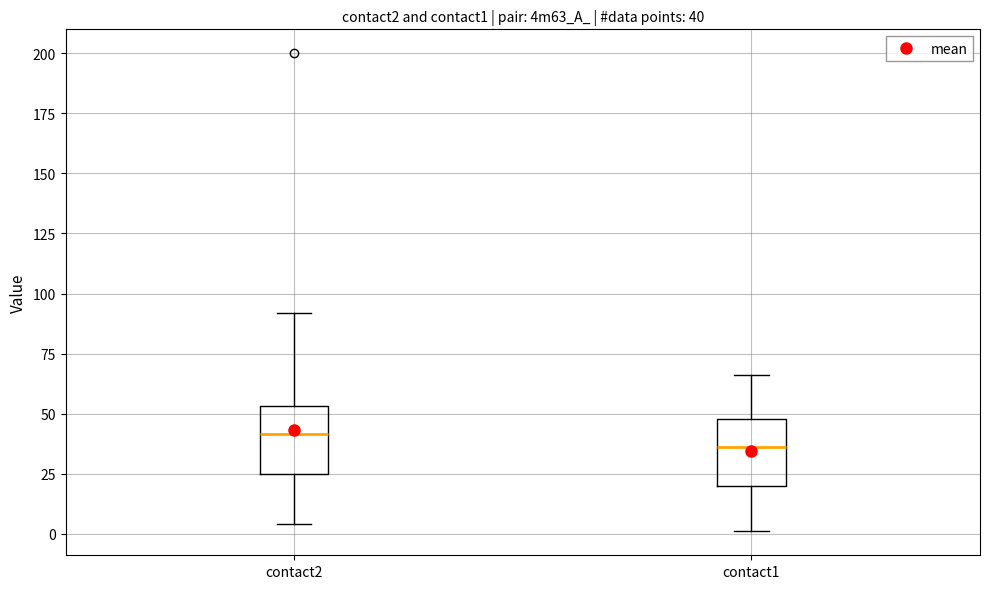

Which box's median line is the highest?

contact2